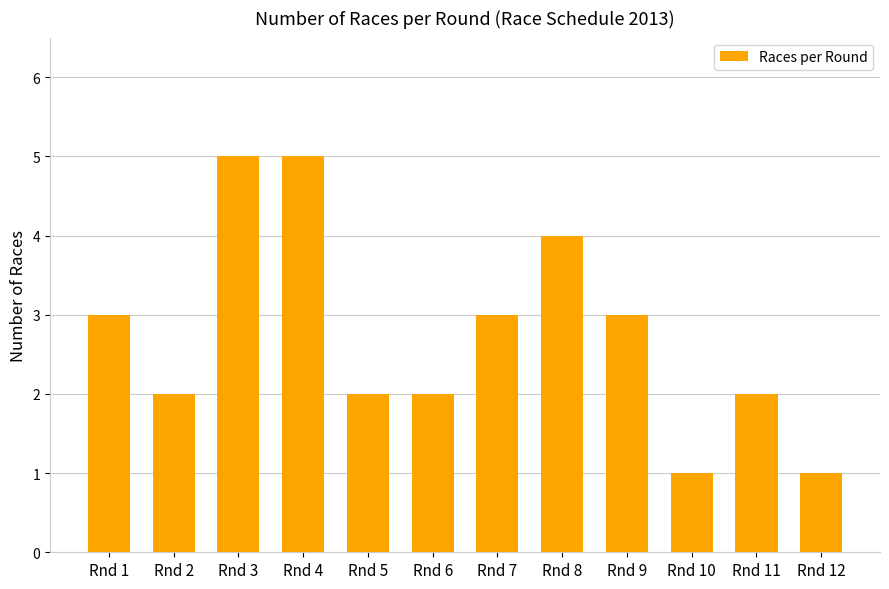

What is the difference between the maximum and second lowest values?

4